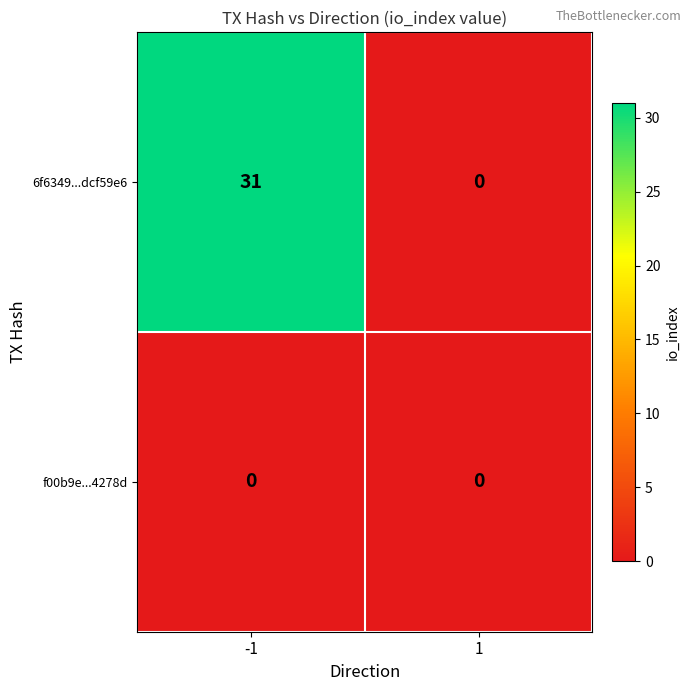

What is the average value of the 6f6349...dcf59e6 series?

16